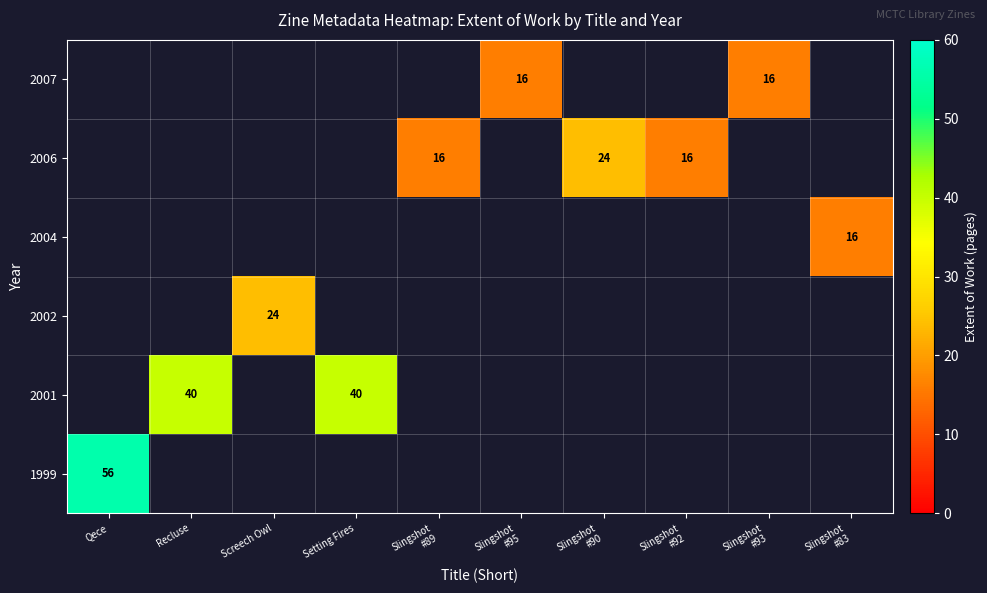

Count the number of data series in this chart.

6